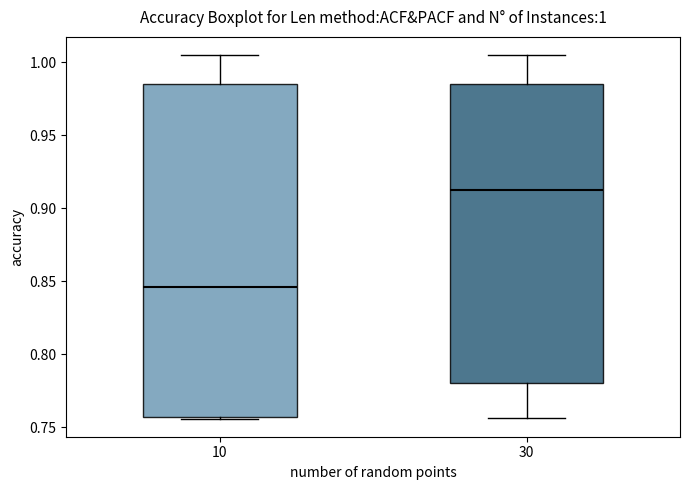

Which box is the tallest, from its lower edge to its upper edge?

10